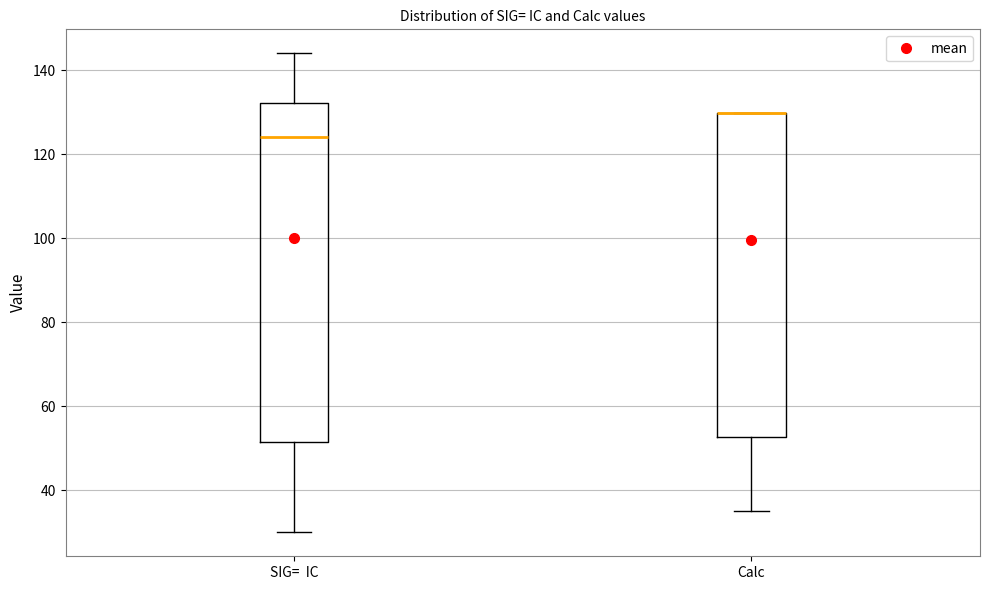

Reading left to right, transcribe this box plot: for each box, give where its median line is, the range the box spans, and where its two whiskers end, as read against the y-axis. The values are not printed on the chart, so give them approximately, as read against the axis.

SIG= IC: median 124, box 52 to 132, whiskers 30 to 144
Calc: median 130 (drawn on the box's upper edge), box 52 to 130, whiskers 34 to 130